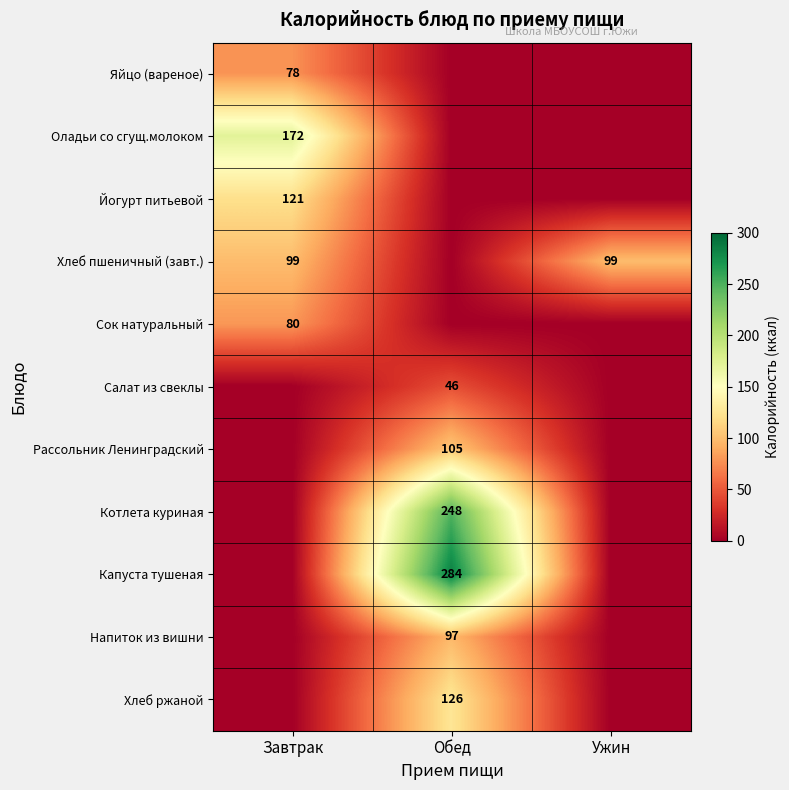

Which label corresponds to the largest value in the chart?

Обед